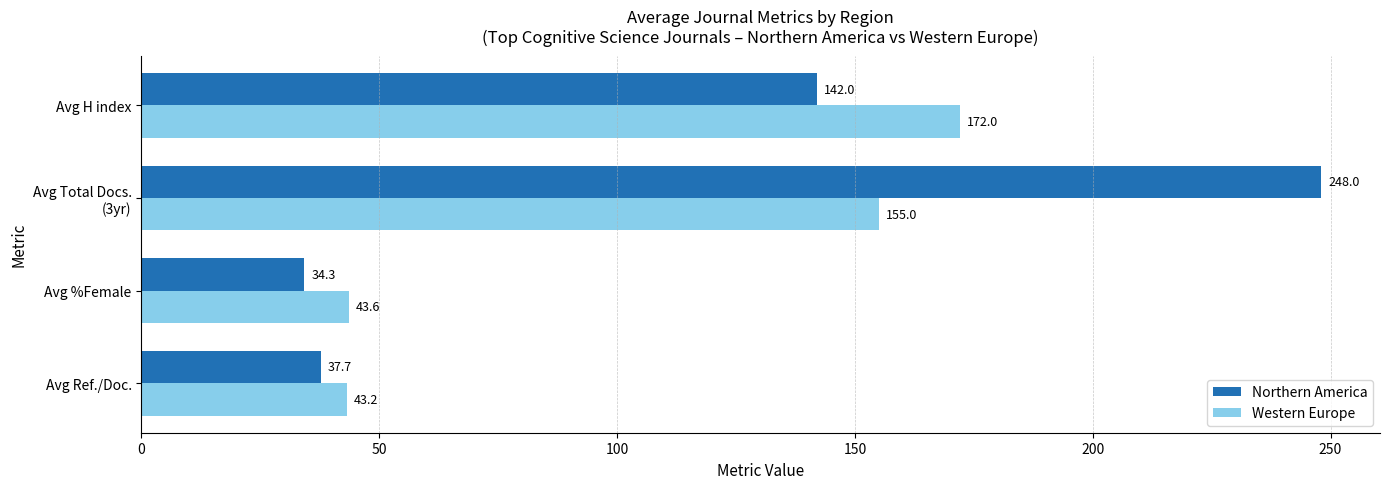

What is the difference between the maximum and minimum values in the Northern America series?

213.7